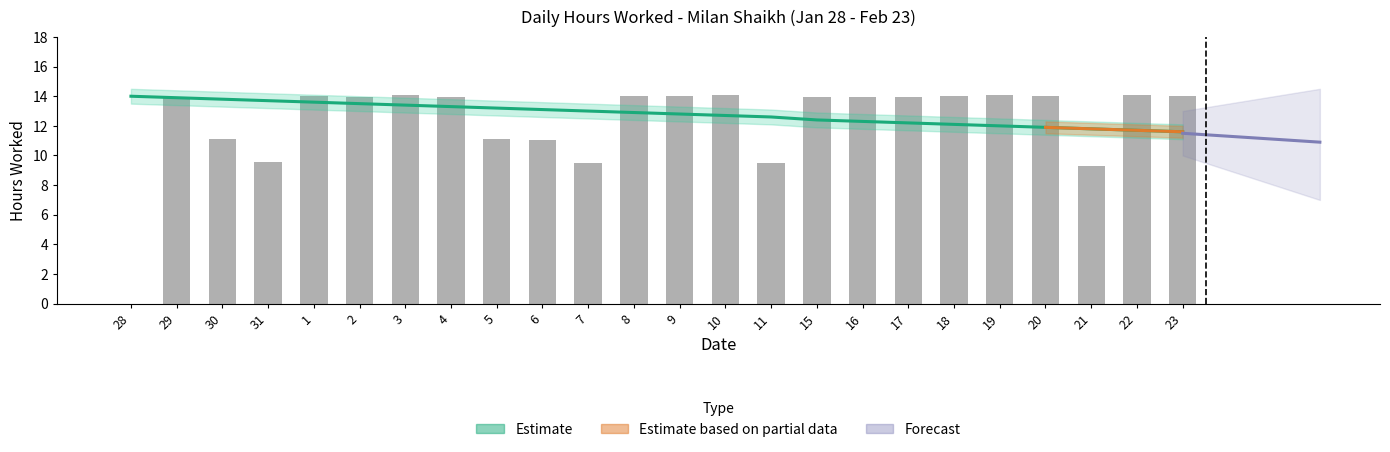

The Estimate_low series shows 19.3 at 4. True or false?

False